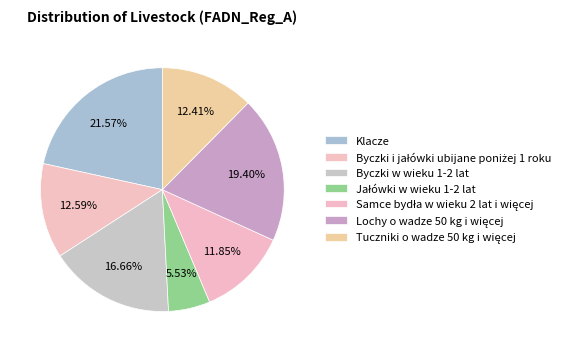

To the nearest percent, what is the average slice percentage?

14%